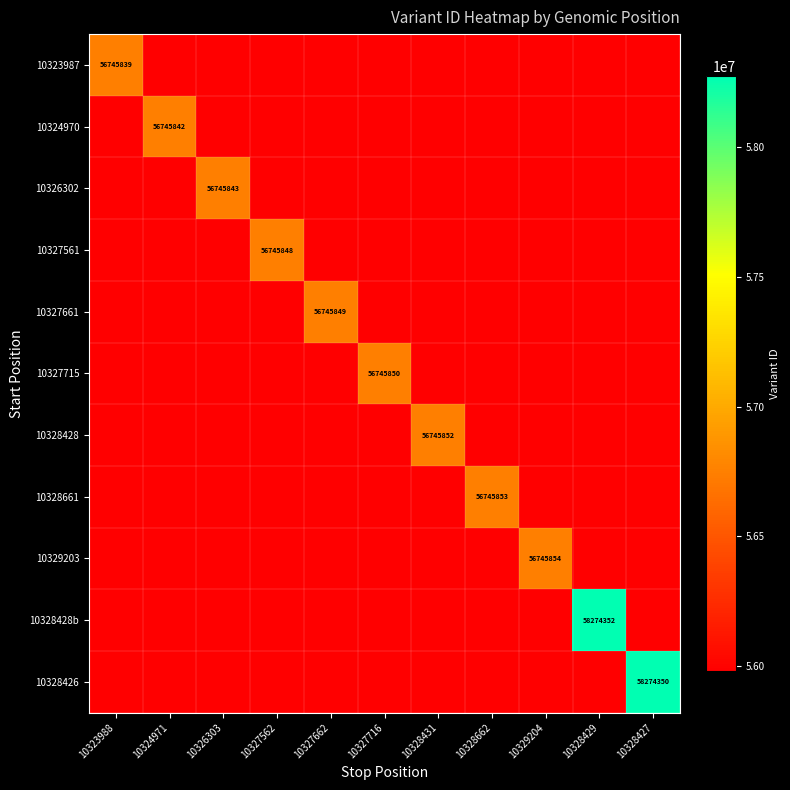

The value of 10328428b at 10328429 is 11771438.8. True or false?

False